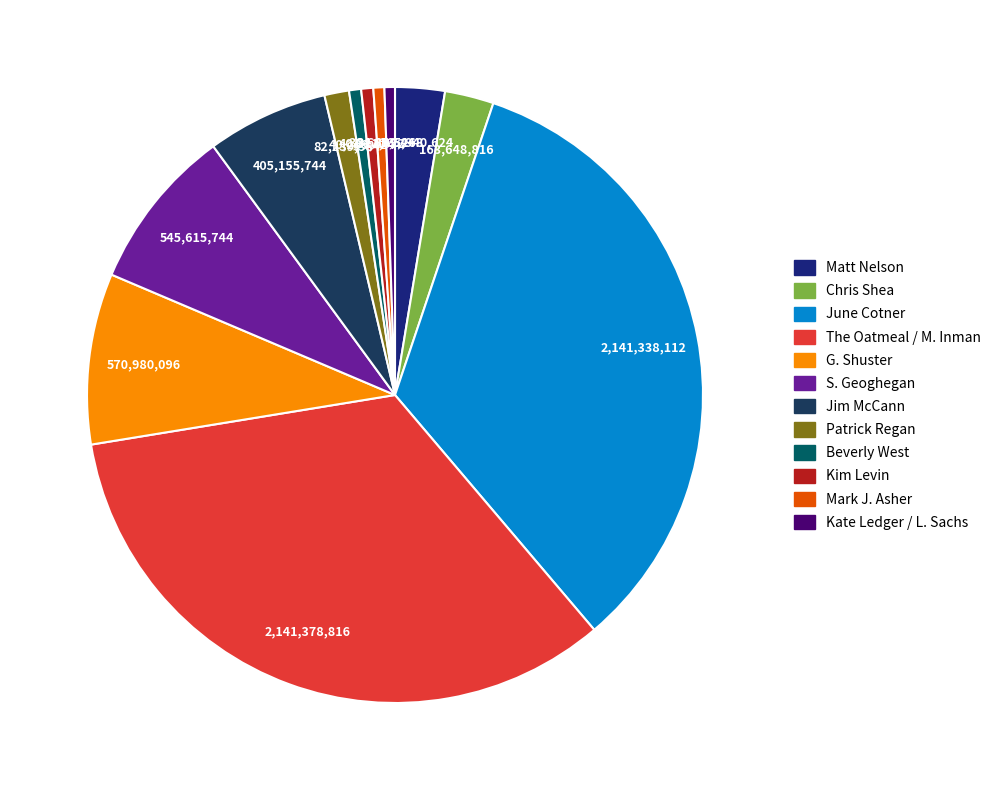

How many segments does this pie chart have?

12